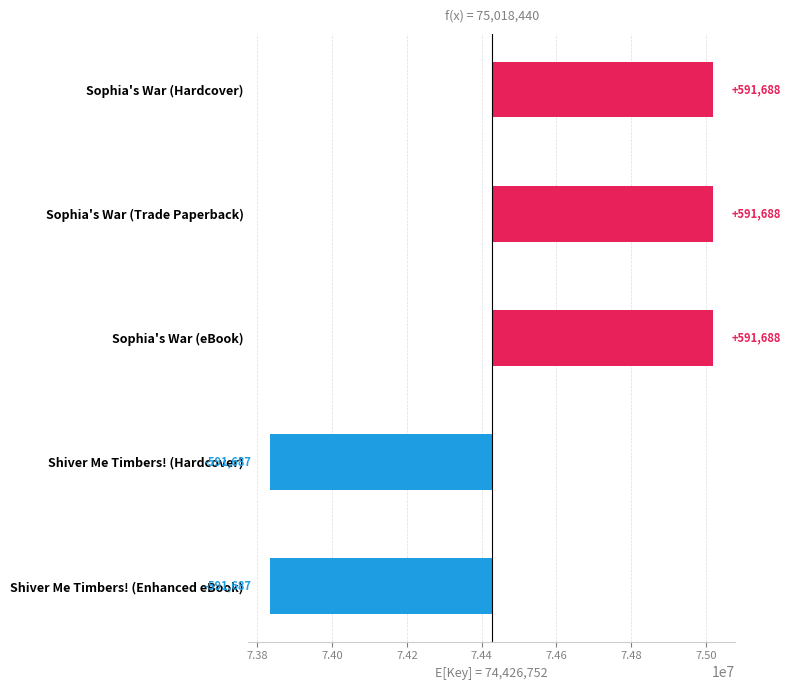

List the labels in order of value, smallest first.

Shiver Me Timbers! (Hardcover), Shiver Me Timbers! (Enhanced eBook), Sophia's War (Hardcover), Sophia's War (Trade Paperback), Sophia's War (eBook)